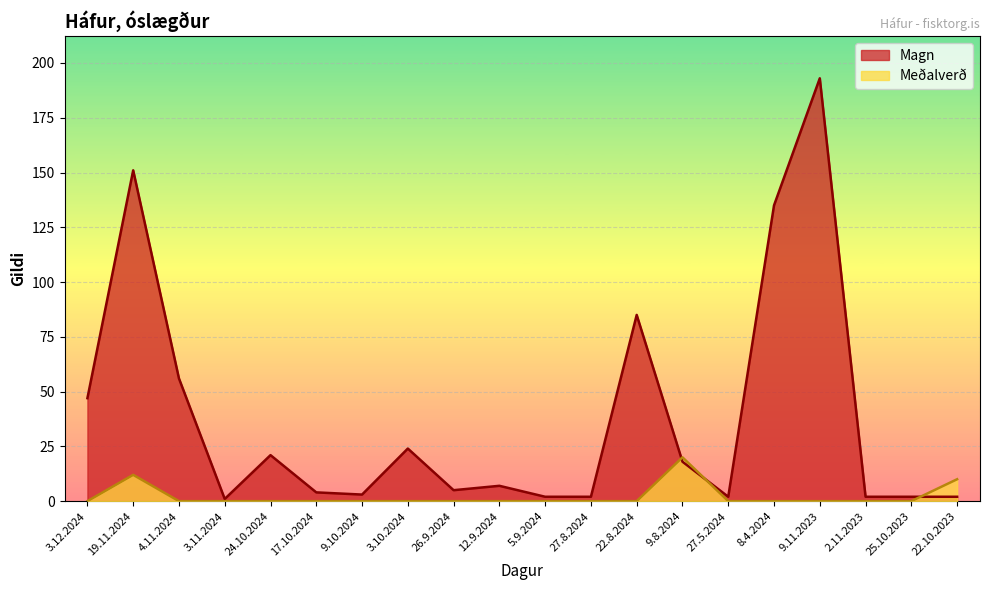

Which category has the lowest value across all series?

3.12.2024